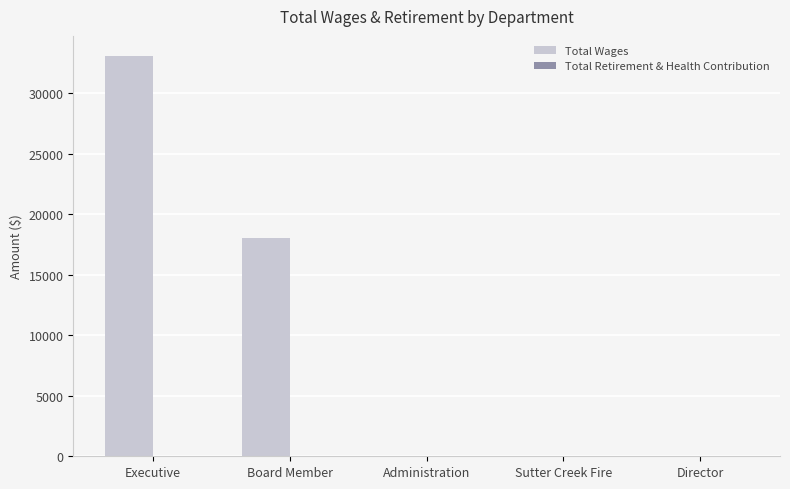

Reading left to right, list all the values displayed in this chart.

Executive=33065	Board Member=18000	Administration=0	Sutter Creek Fire=0	Director=0